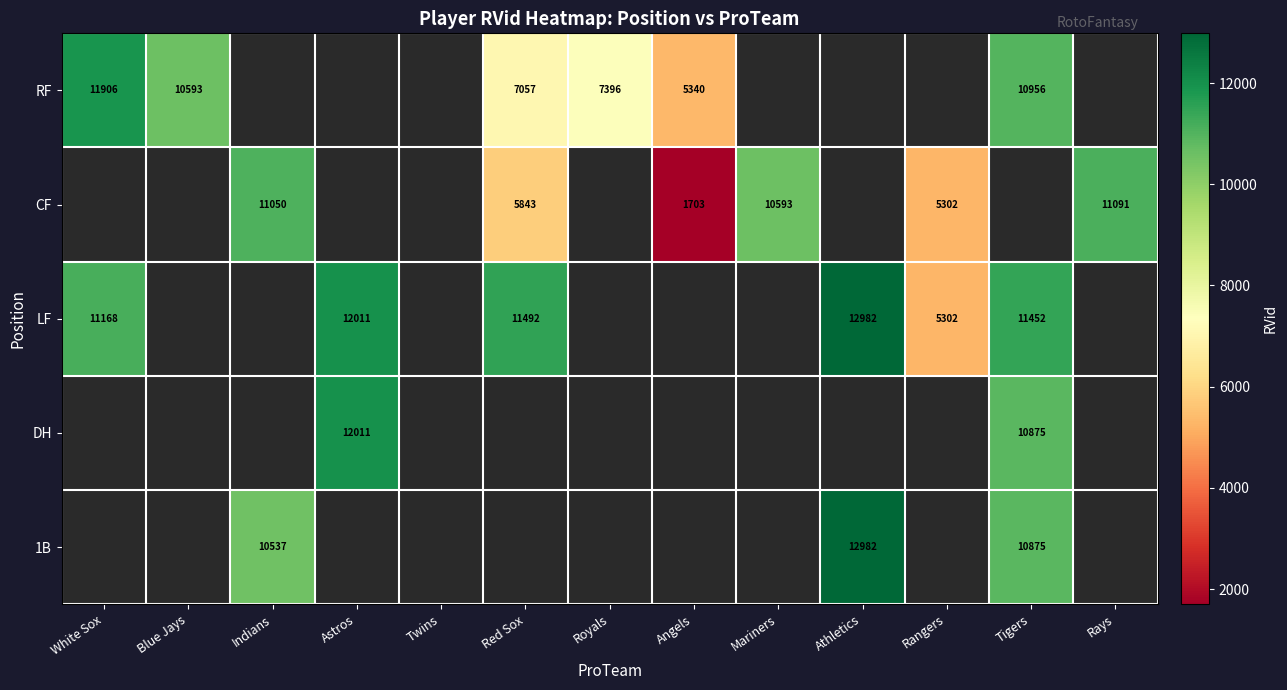

The LF series shows 11492 at Red Sox. True or false?

True